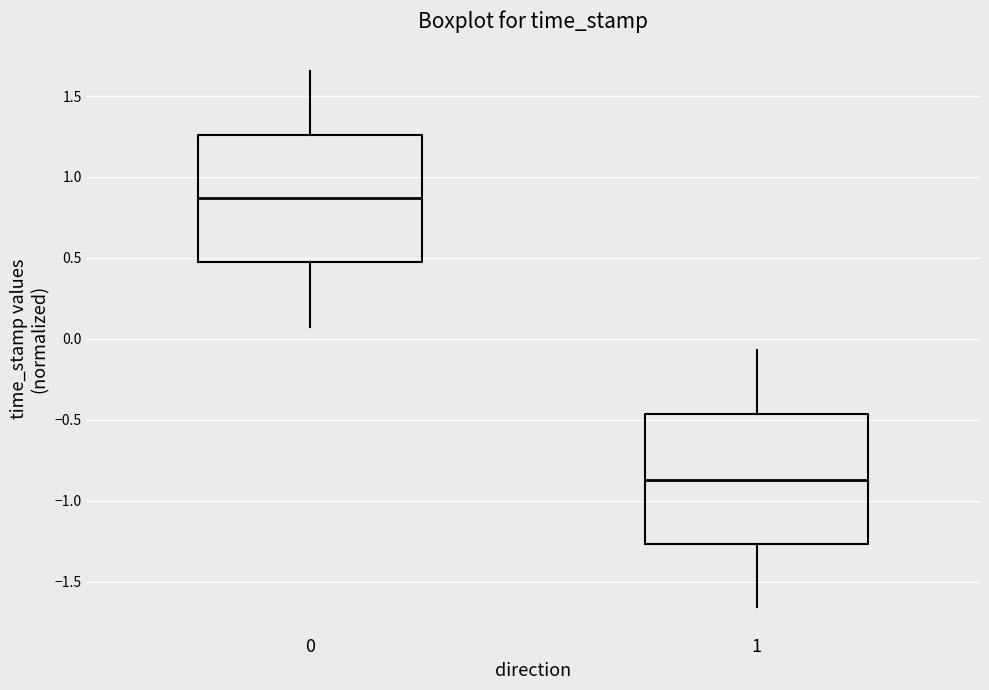

Where does the median line of the box at x = 1 sit on the y-axis? The values are not printed on the chart, so give them approximately, as read against the axis.

-0.85